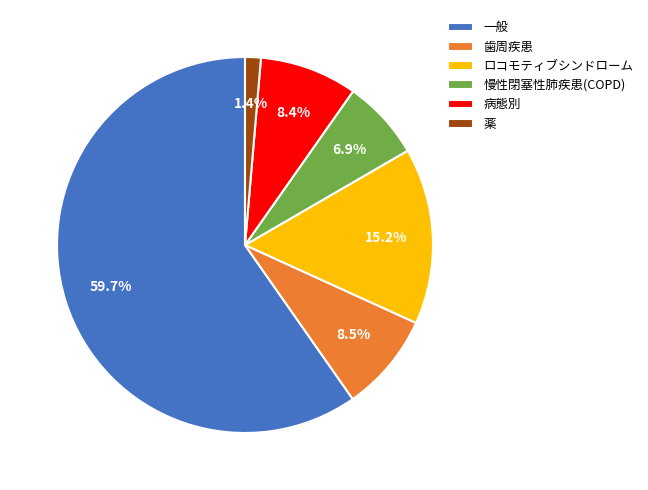

To the nearest percent, what is the combined percentage of 歯周疾患 and 慢性閉塞性肺疾患(COPD)?

15%